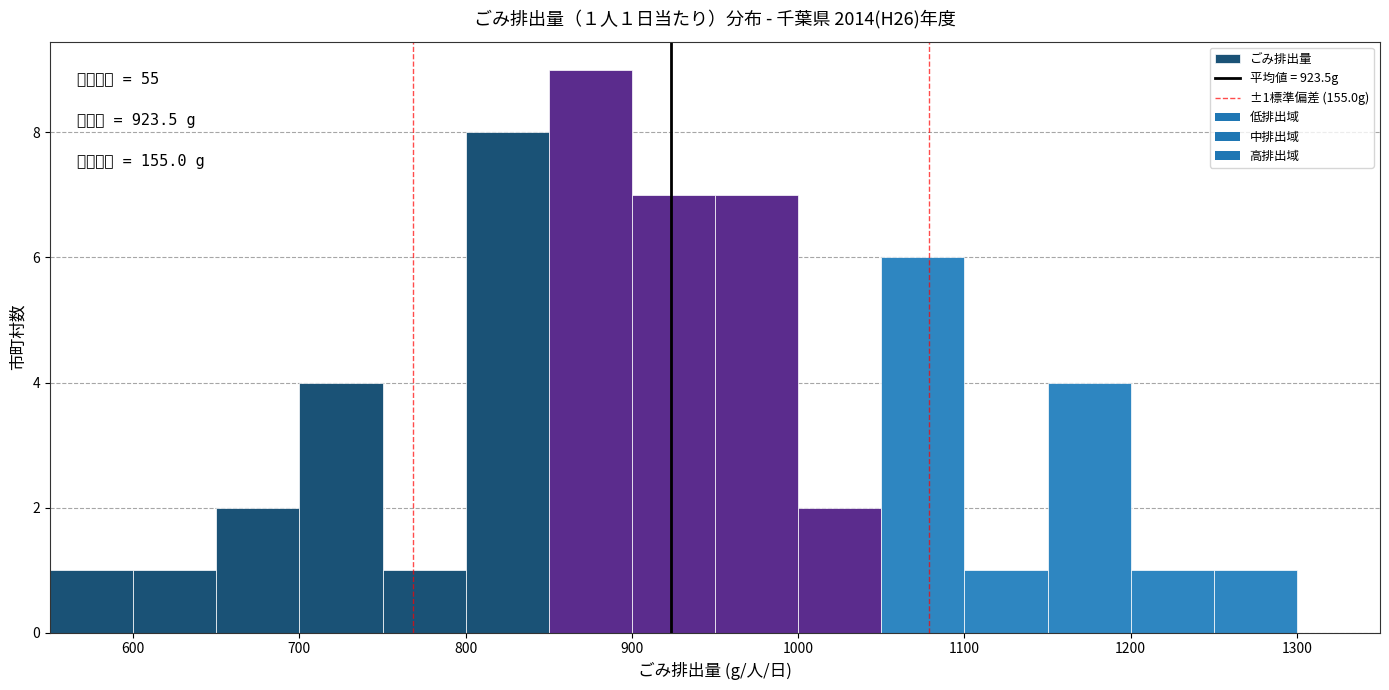

Over which range of the x-axis is the bar tallest?

850 to 900